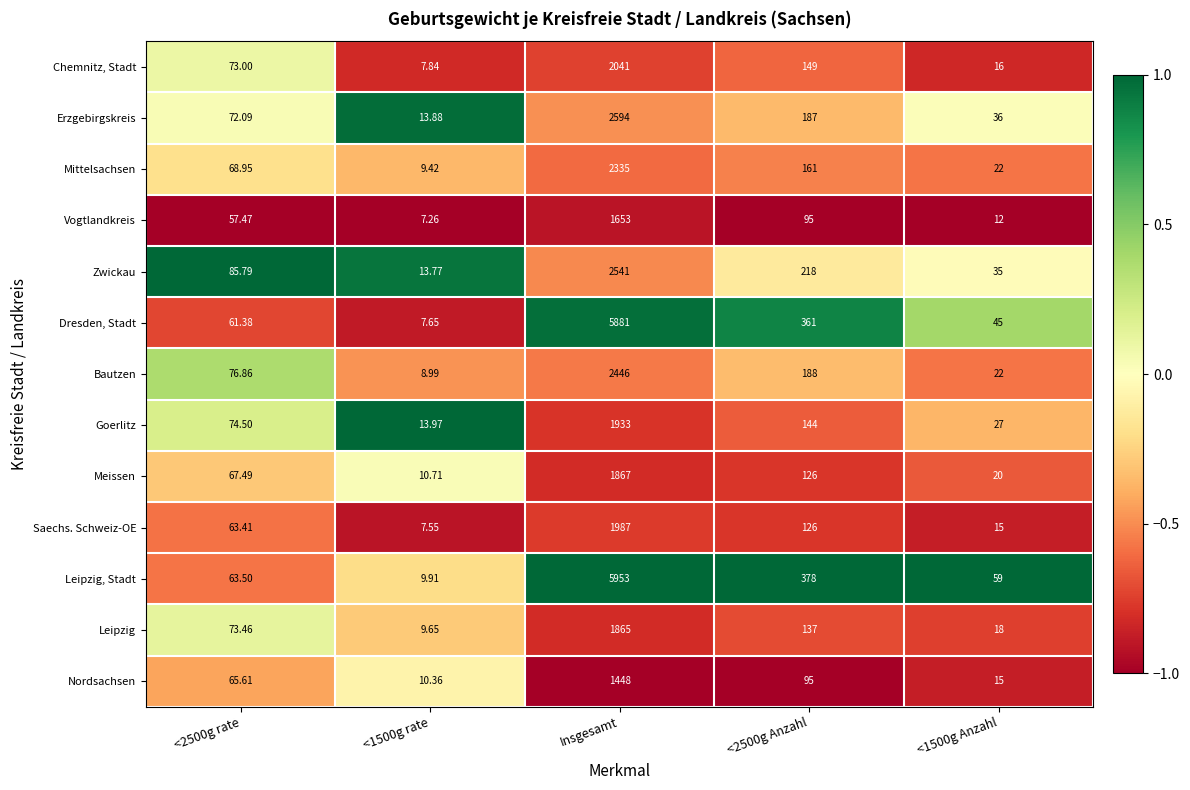

At <2500g rate, list the series in order from smallest to largest.

Vogtlandkreis, Dresden, Stadt, Saechs. Schweiz-OE, Leipzig, Stadt, Nordsachsen, Meissen, Mittelsachsen, Erzgebirgskreis, Chemnitz, Stadt, Leipzig, Goerlitz, Bautzen, Zwickau